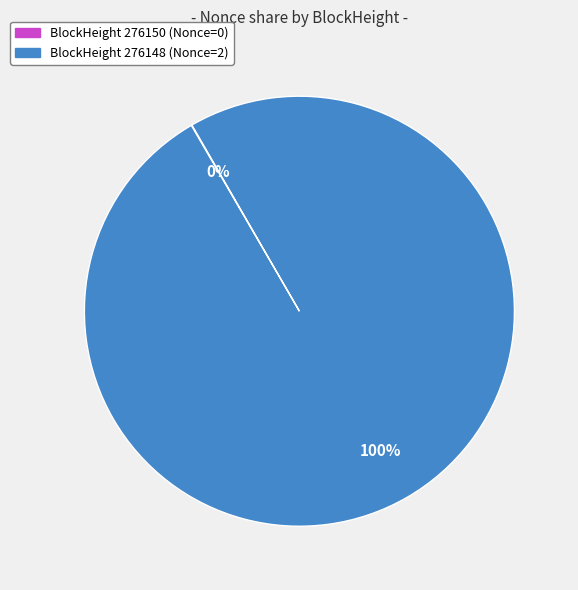

To the nearest percent, what is the average slice percentage?

50%